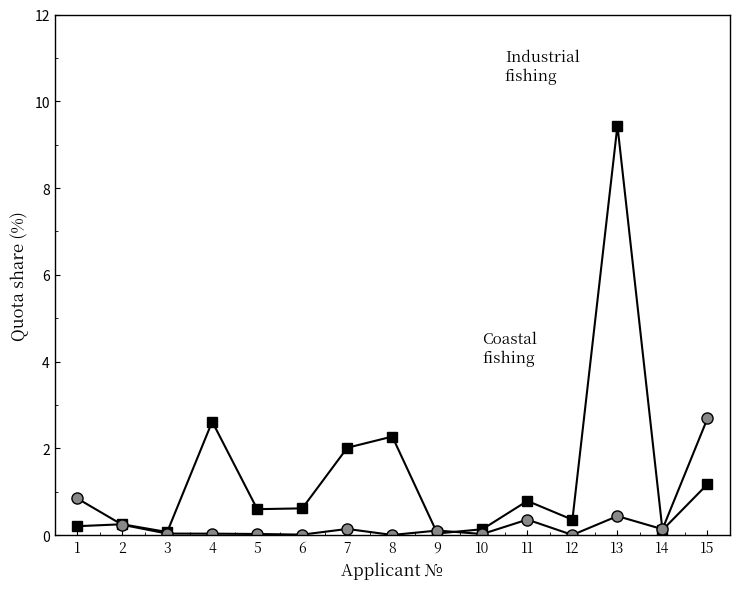

Does the chart display data point markers on the line(s)?

Yes